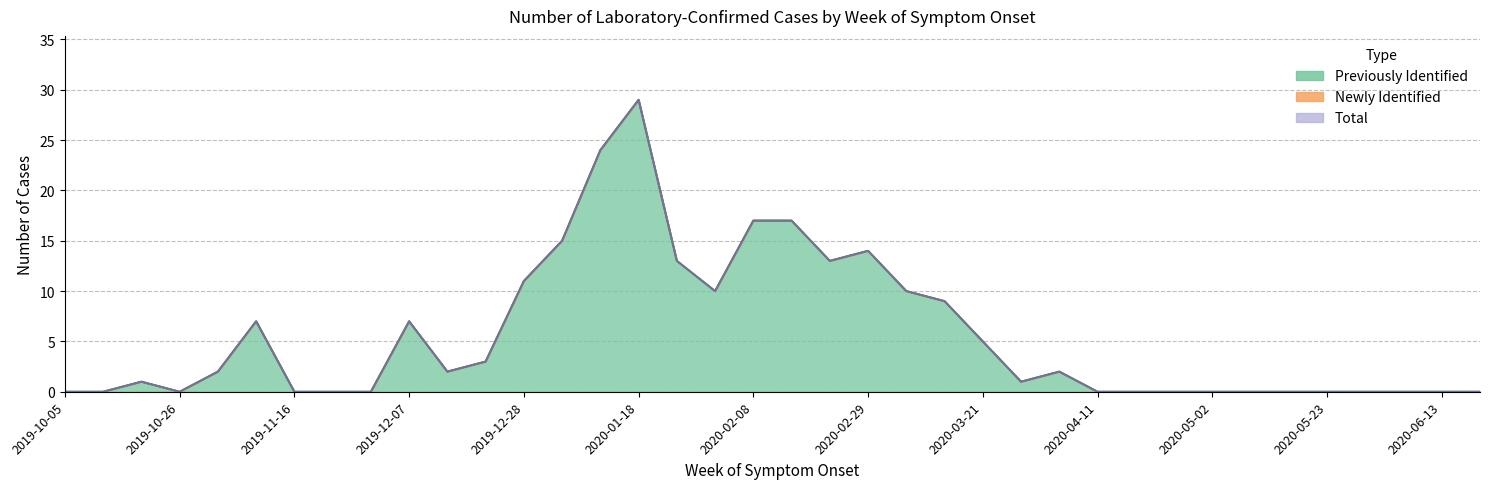

At which label does Total reach its minimum?

2019-10-05